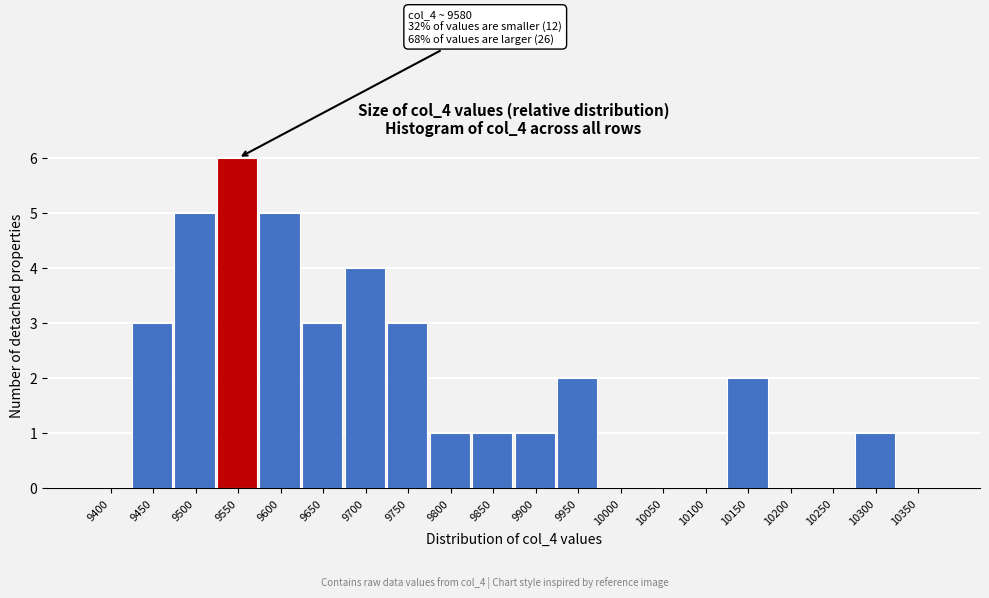

Reading right to left, extract all data points from this chart.

10350=0	10300=1	10250=0	10200=0	10150=2	10100=0	10050=0	10000=0	9950=2	9900=1	9850=1	9800=1	9750=3	9700=4	9650=3	9600=5	9550=6	9500=5	9450=3	9400=0